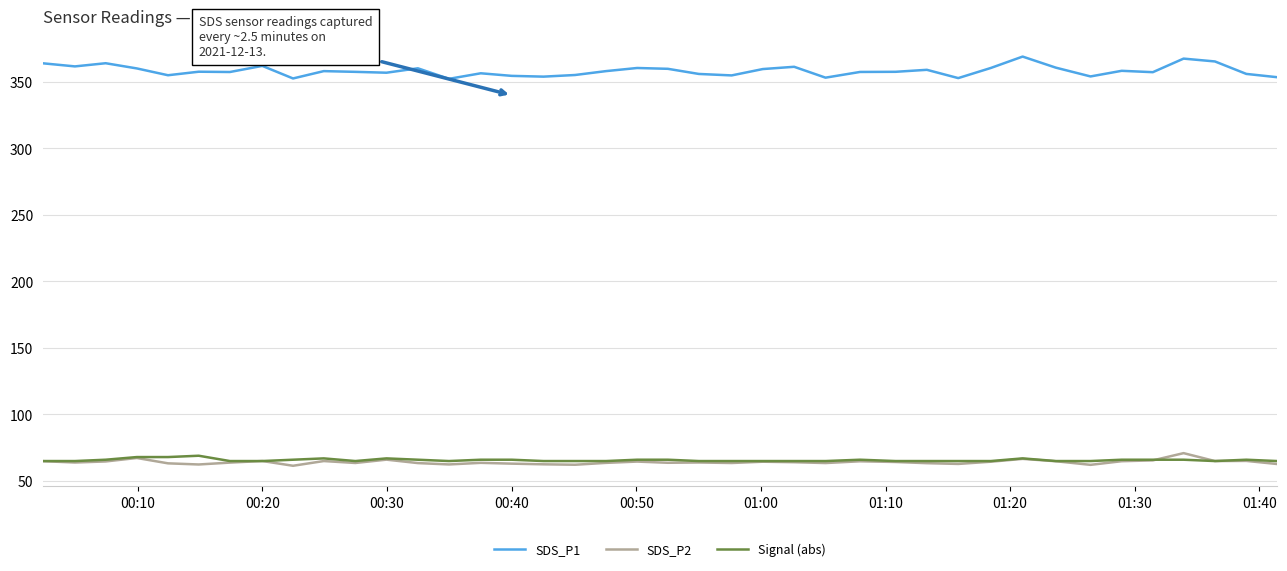

Which series has the widest spread of values?

SDS_P1